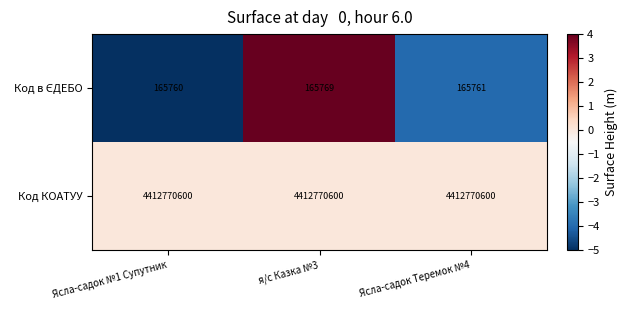

What is the minimum value shown in the chart?

165760